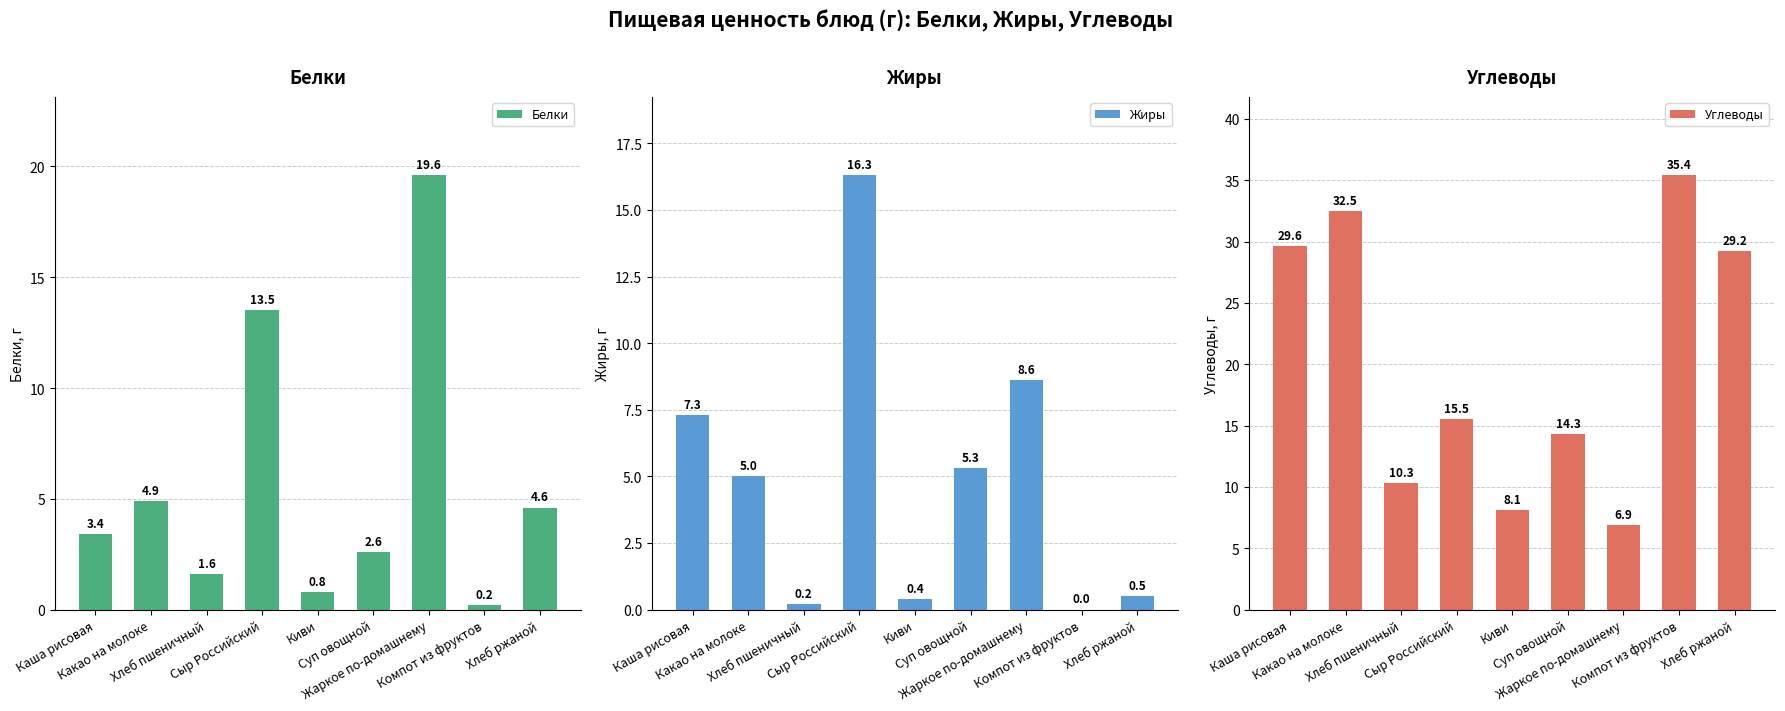

What is the greatest value displayed?

35.4